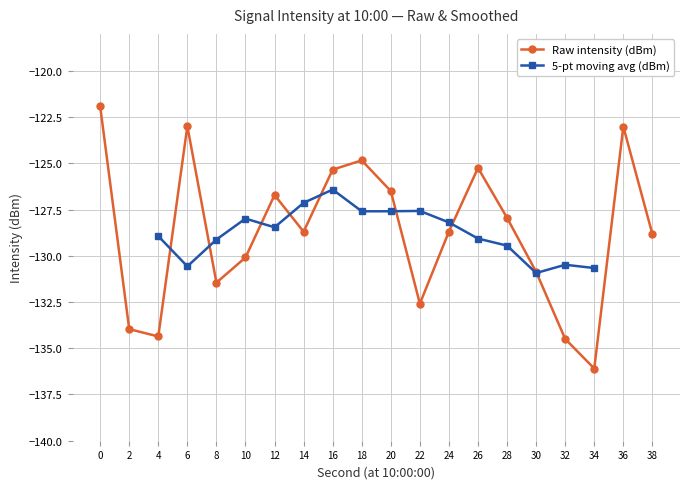

Where is the first local maximum for Raw intensity (dBm)?

6